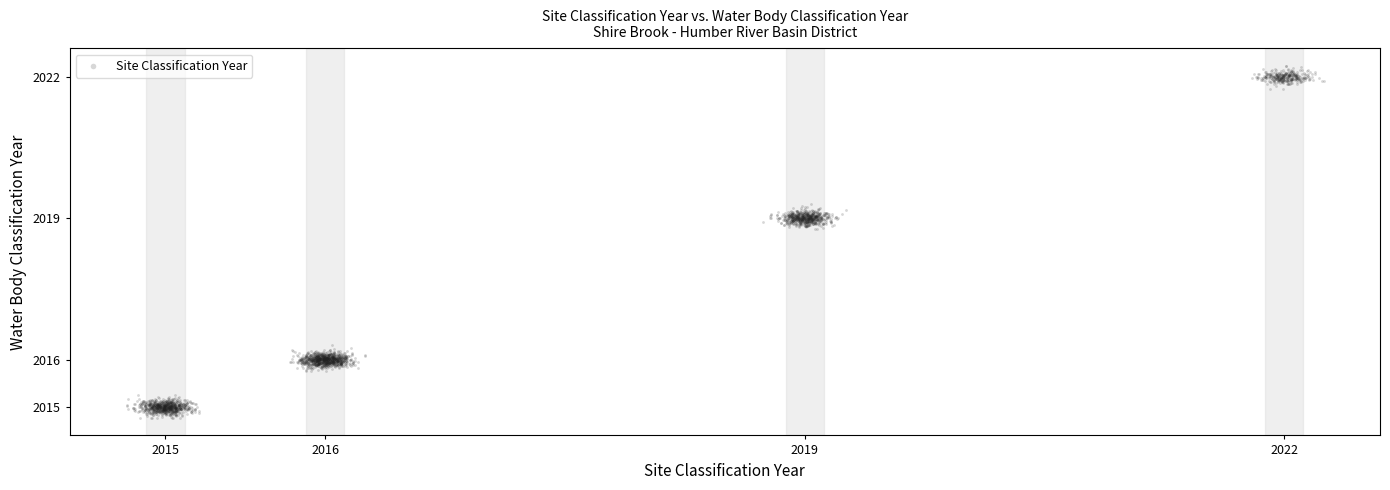

What is the range of X values (max minus min)?

7.5